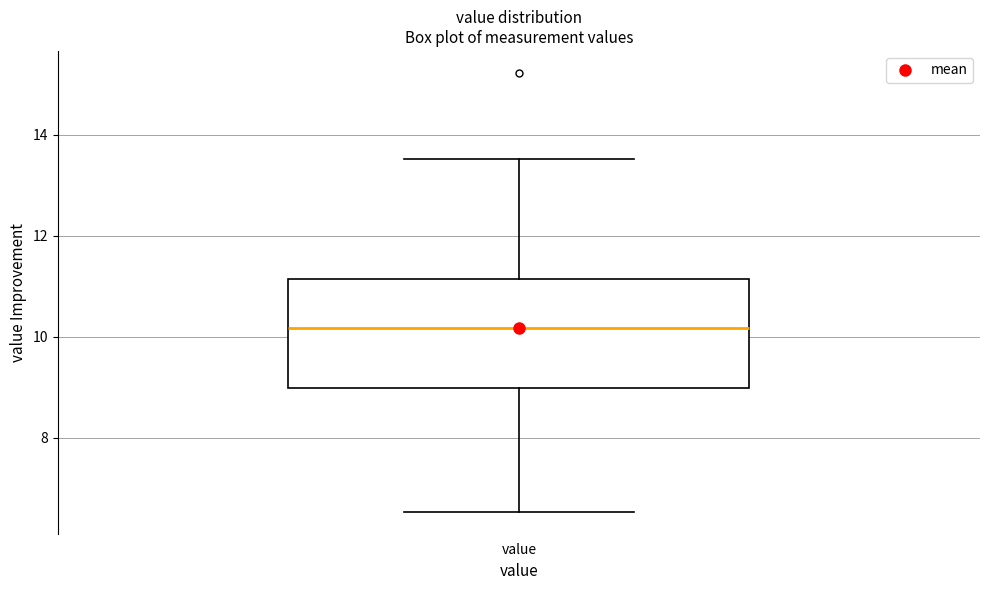

Where is the upper edge of the box for value on the y-axis? The values are not printed on the chart, so give them approximately, as read against the axis.

11.2